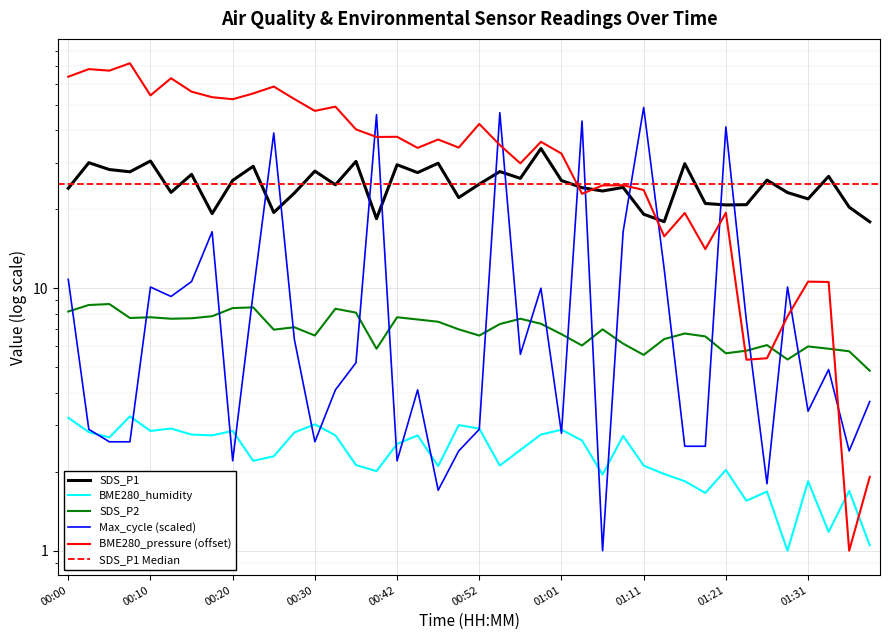

How many series are shown in this chart?

5